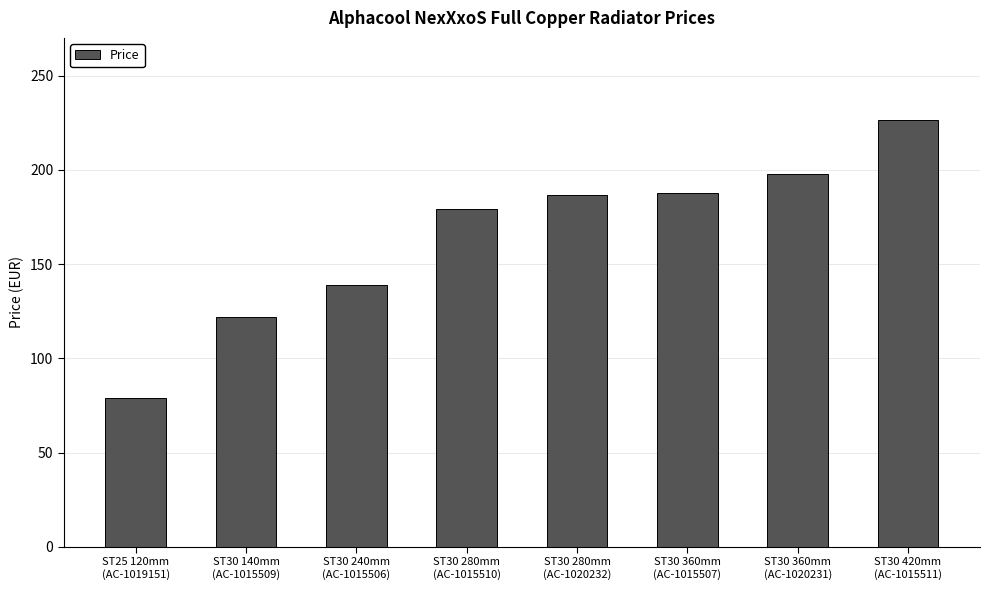

What value does the data have at ST25 120mm
(AC-1019151)?

79.0